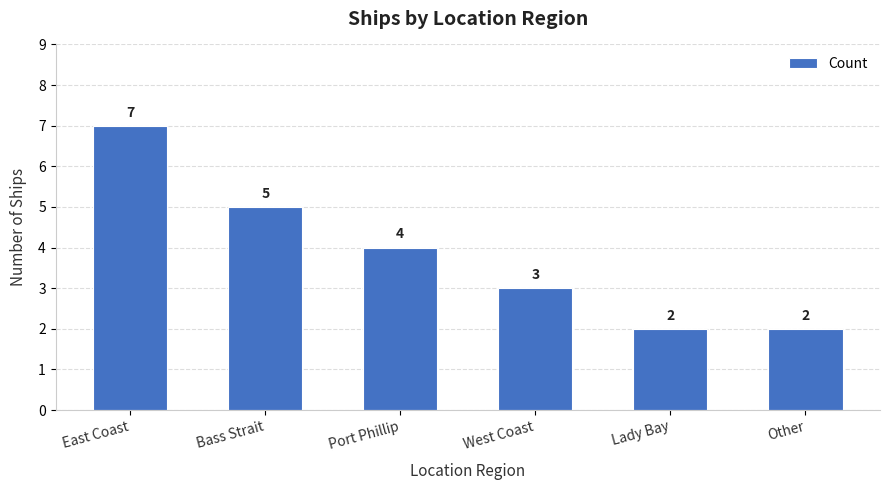

How many bars are there in total?

6